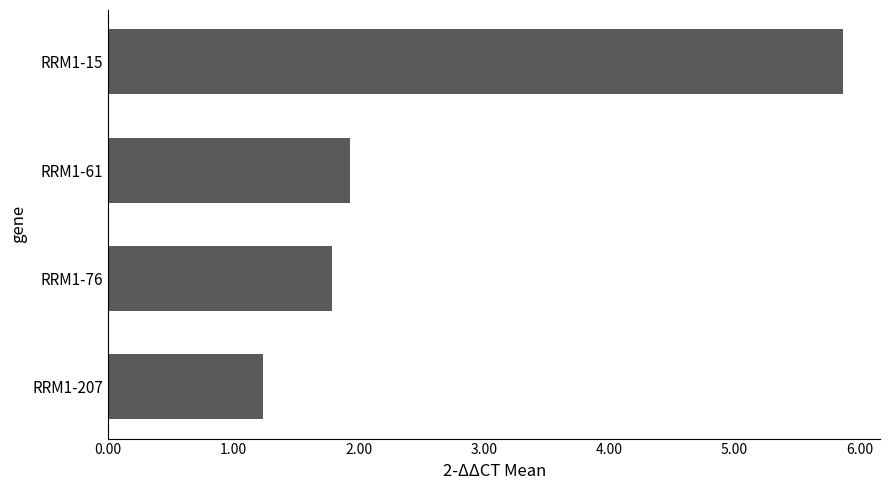

The value at RRM1-61 is 3.3. True or false?

False